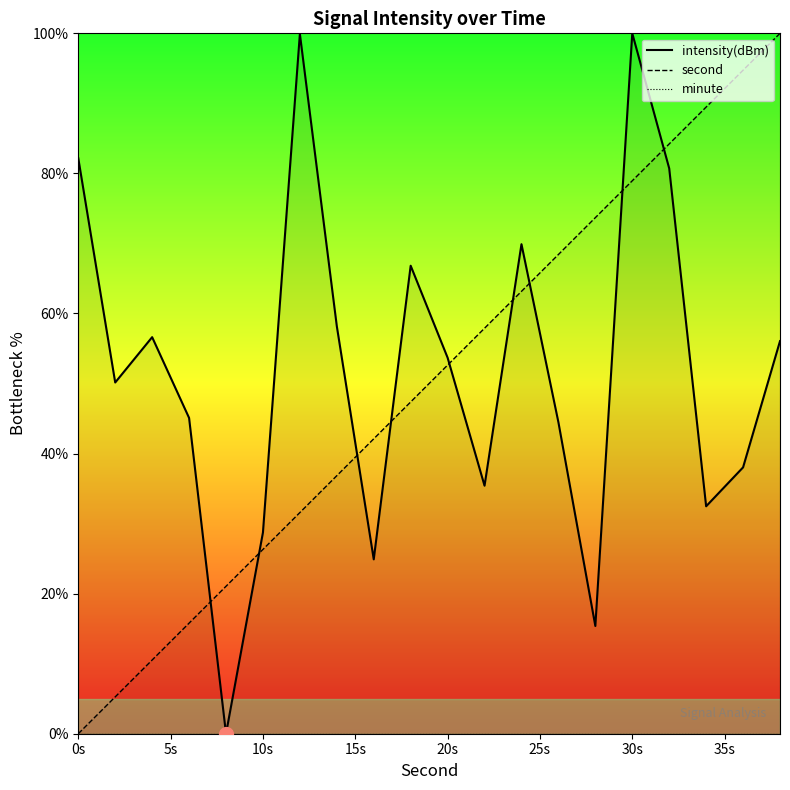

Reading left to right, what are all the values shown in this chart?

intensity(dBm): 82.2	50.1	56.6	45.1	0.0	28.7	99.9	58.2	24.9	66.8	53.7	35.4	69.9	44.5	15.4	100.0	80.7	32.5	38.0	56.1
second: 0.0	5.3	10.5	15.8	21.1	26.3	31.6	36.8	42.1	47.4	52.6	57.9	63.2	68.4	73.7	78.9	84.2	89.5	94.7	100.0
minute: 0.0	0.0	0.0	0.0	0.0	0.0	0.0	0.0	0.0	0.0	0.0	0.0	0.0	0.0	0.0	0.0	0.0	0.0	0.0	0.0